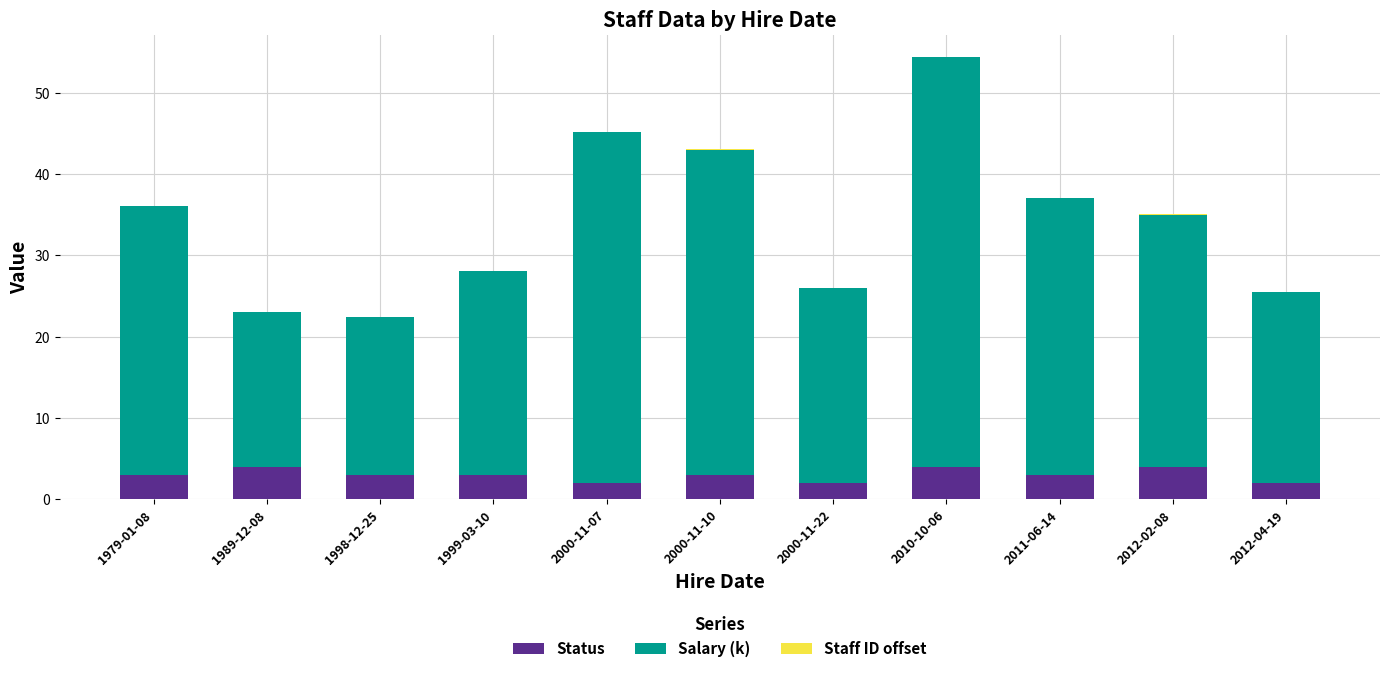

At which category is the sum across all series the highest?

2010-10-06